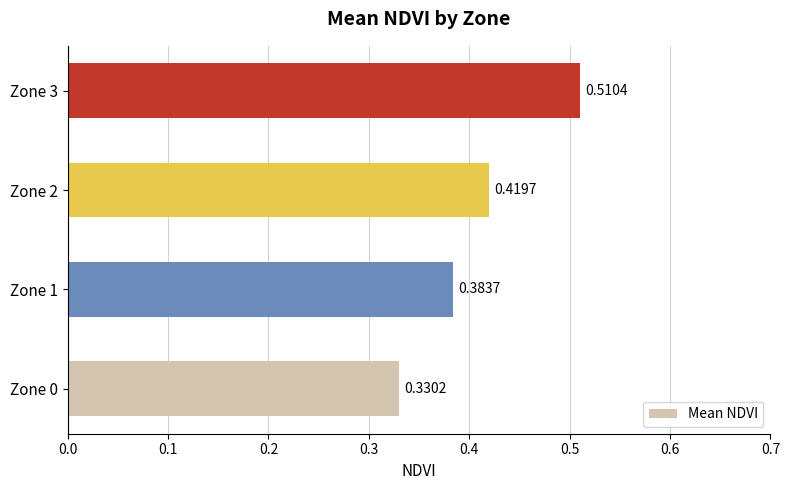

How many categories are shown in the chart?

4